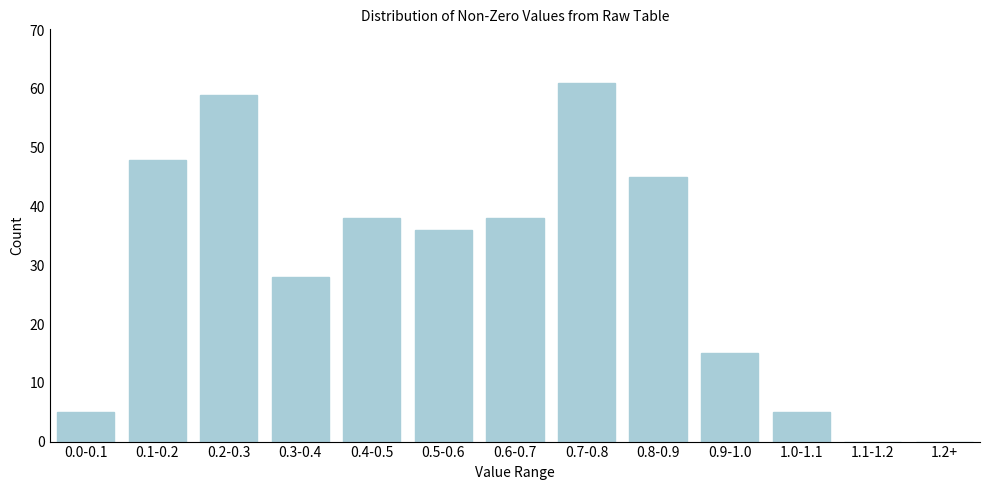

Reading right to left, what are all the values shown in this chart?

1.2+=0	1.1-1.2=0	1.0-1.1=5	0.9-1.0=15	0.8-0.9=45	0.7-0.8=61	0.6-0.7=38	0.5-0.6=36	0.4-0.5=38	0.3-0.4=28	0.2-0.3=59	0.1-0.2=48	0.0-0.1=5